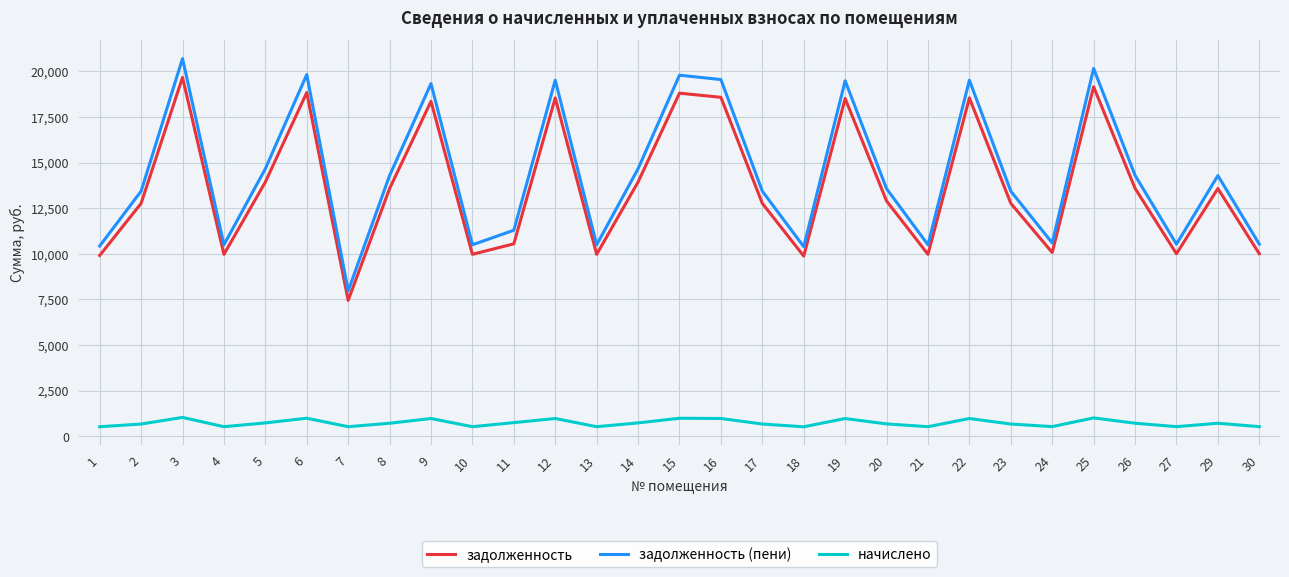

What is the greatest value displayed?

20702.3